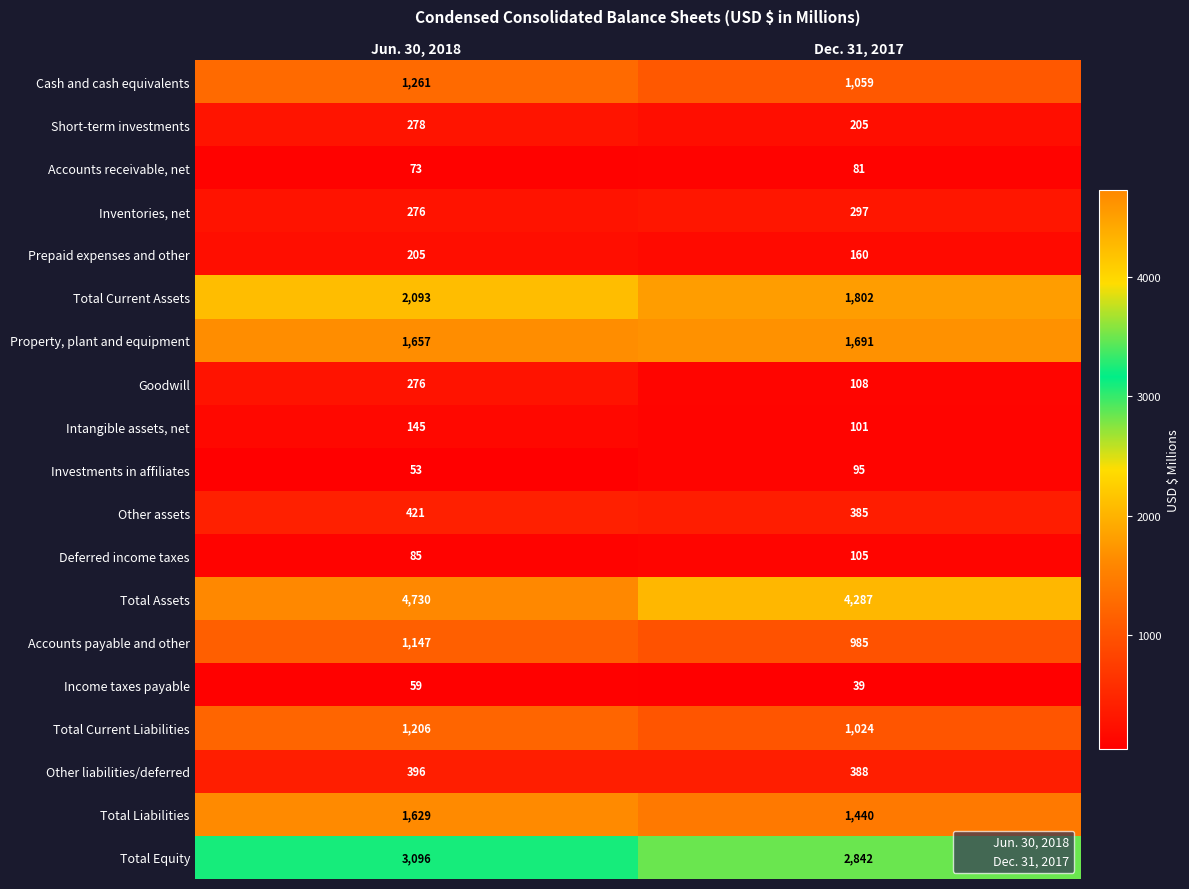

Which series changed the most between Jun. 30, 2018 and Dec. 31, 2017?

Total Assets